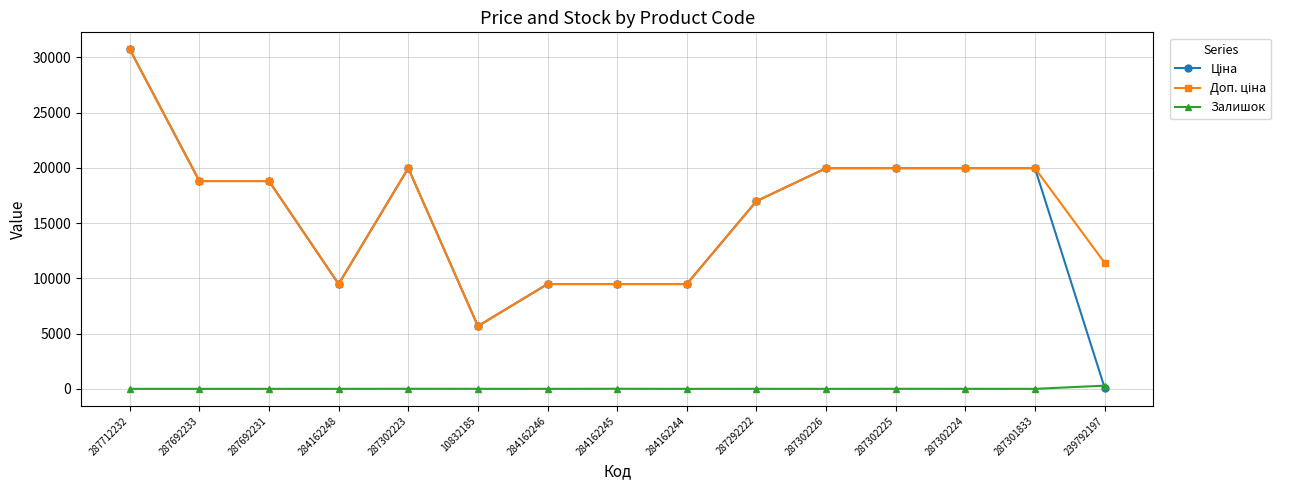

Which label corresponds to the largest value in the chart?

287712232